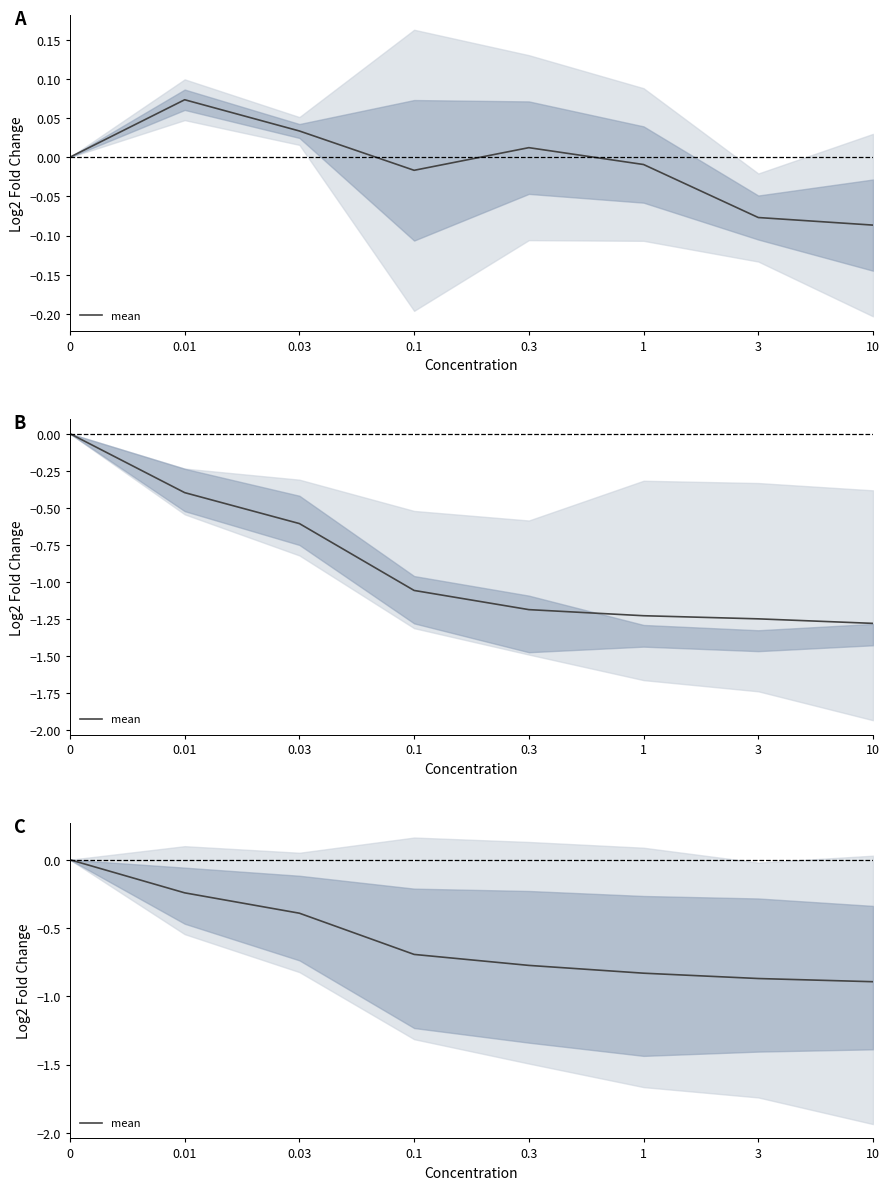

Is it true that the value at 0.1 is -1.2?

False